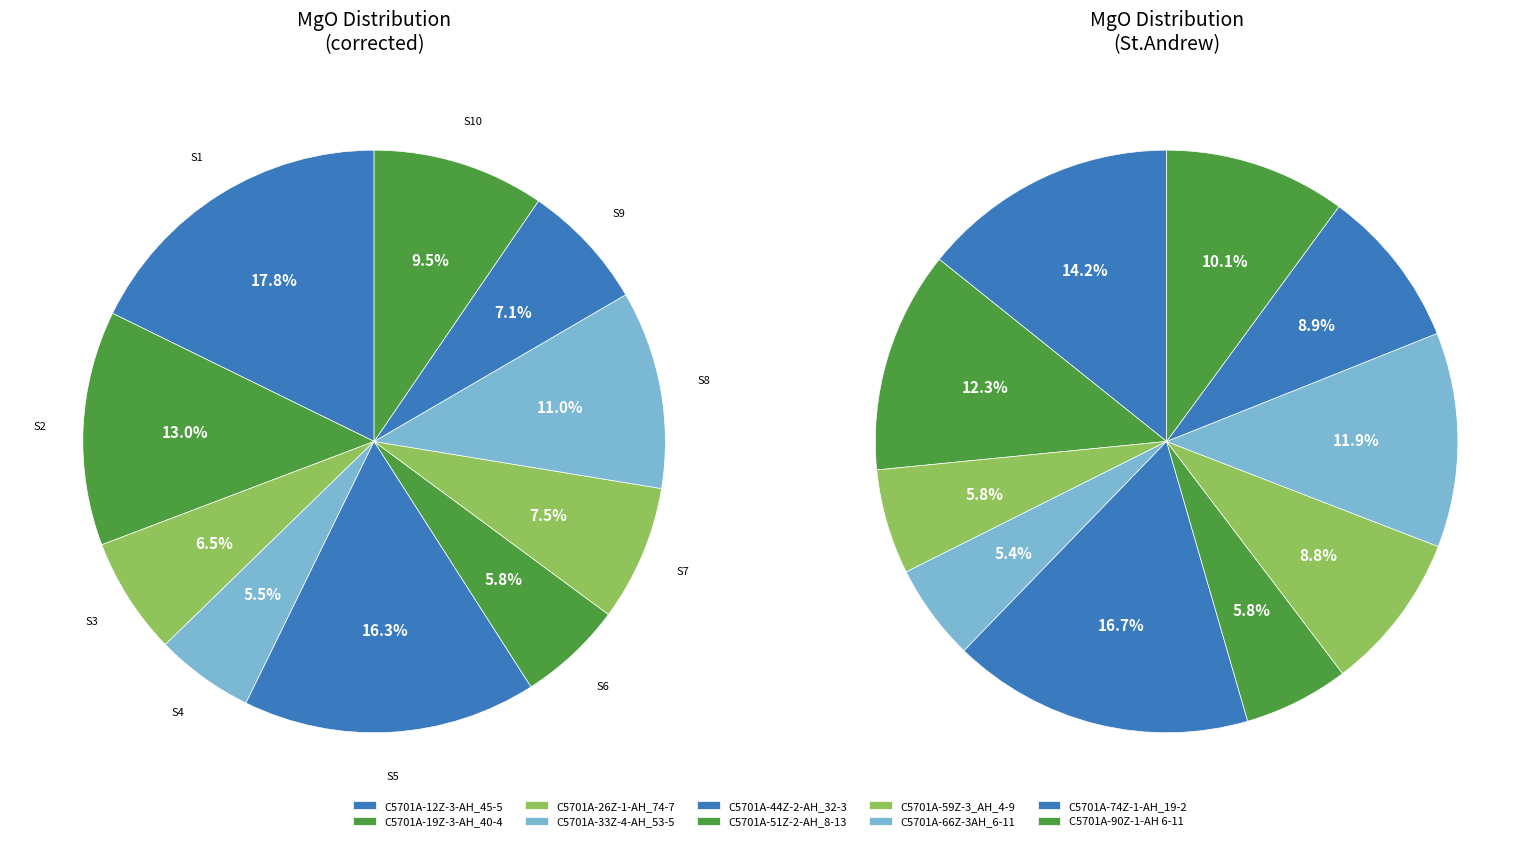

To the nearest percent, what is the average slice percentage?

10%